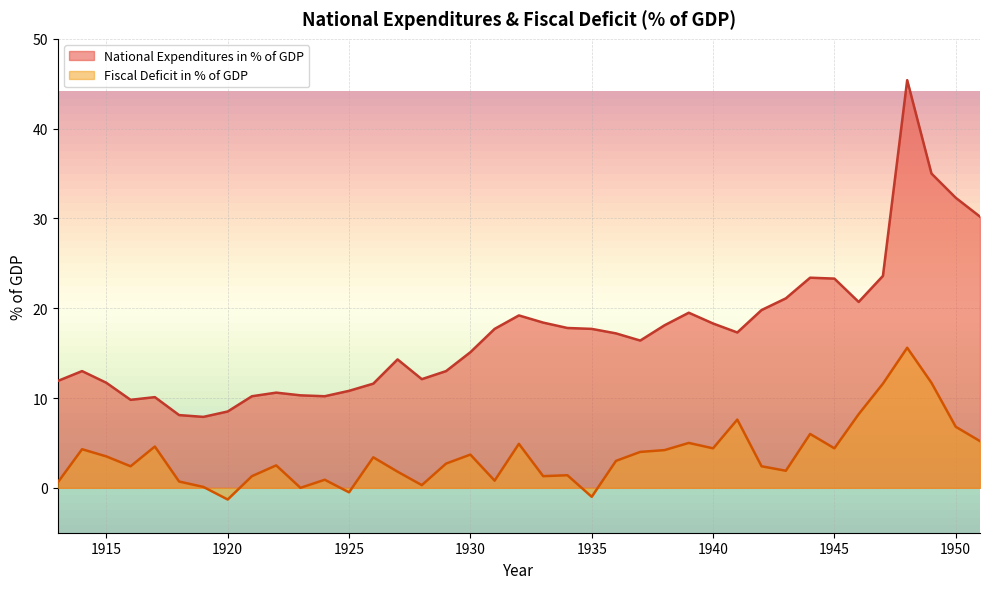

Which series changed the most between 1915 and 1931?

National Expenditures in % of GDP